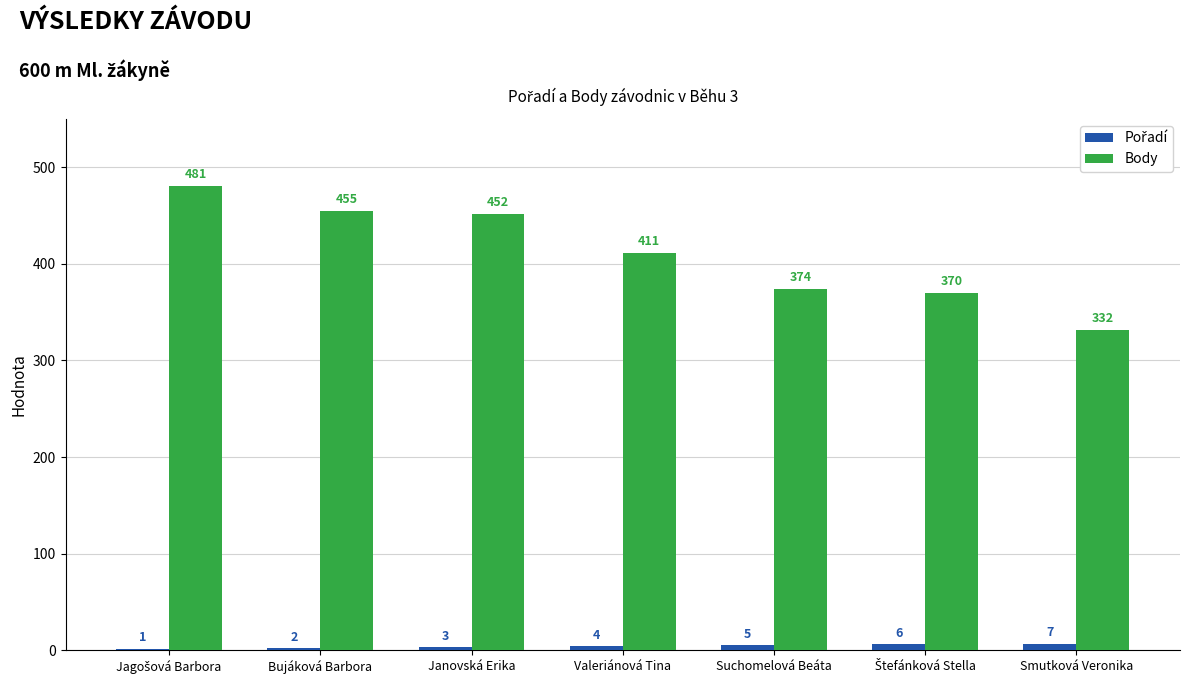

What is the total value across all series at Bujáková Barbora?

457